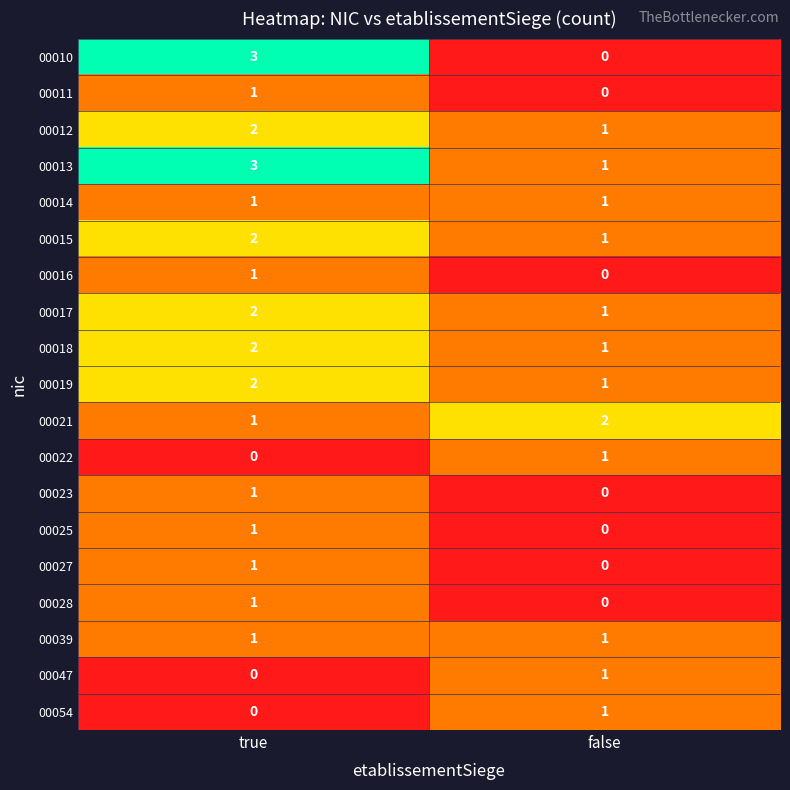

How many series are shown in this chart?

19